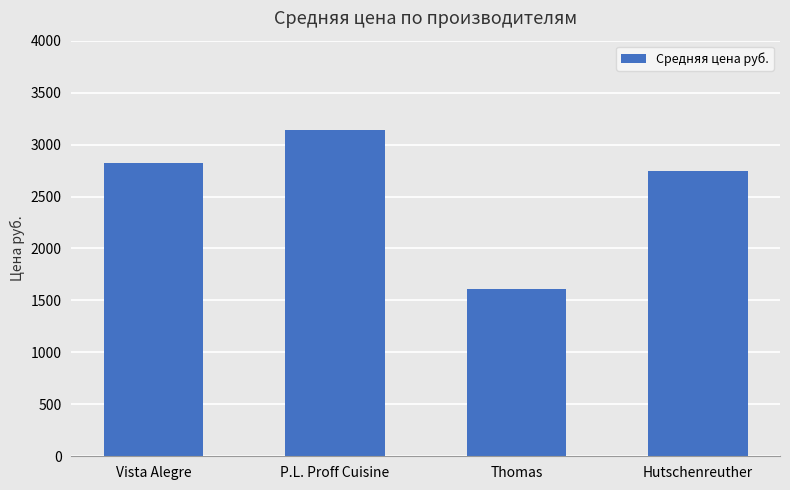

Rank the categories by value from highest to lowest.

P.L. Proff Cuisine, Vista Alegre, Hutschenreuther, Thomas